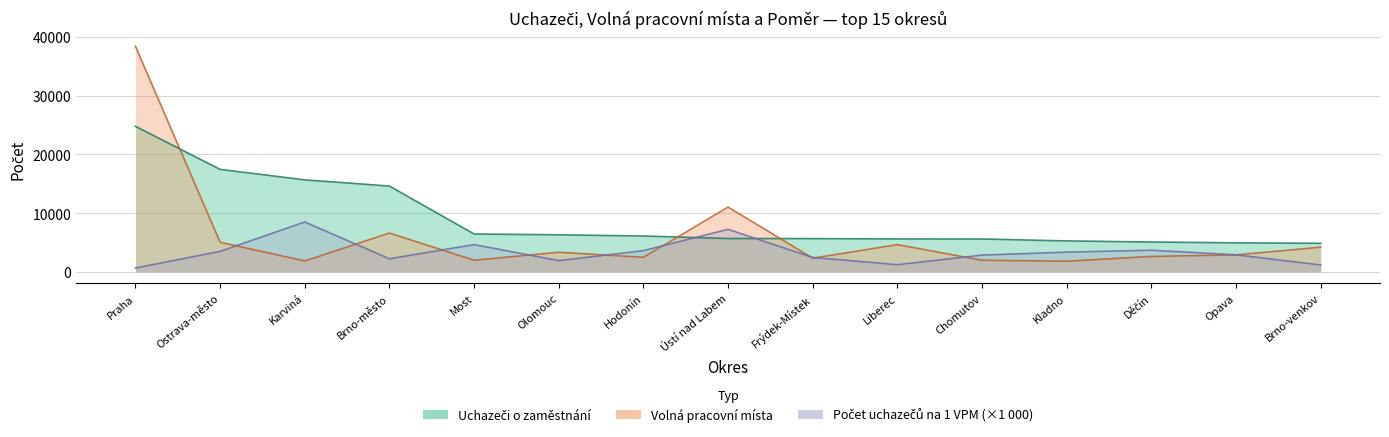

How many interior local valleys does the Počet uchazečů na 1 VPM series have?

3